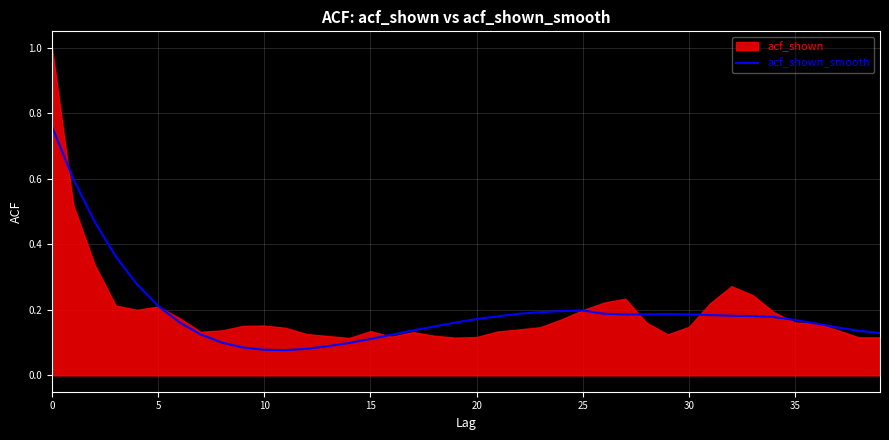

Is it true that the value at 38 is 0.2?

False